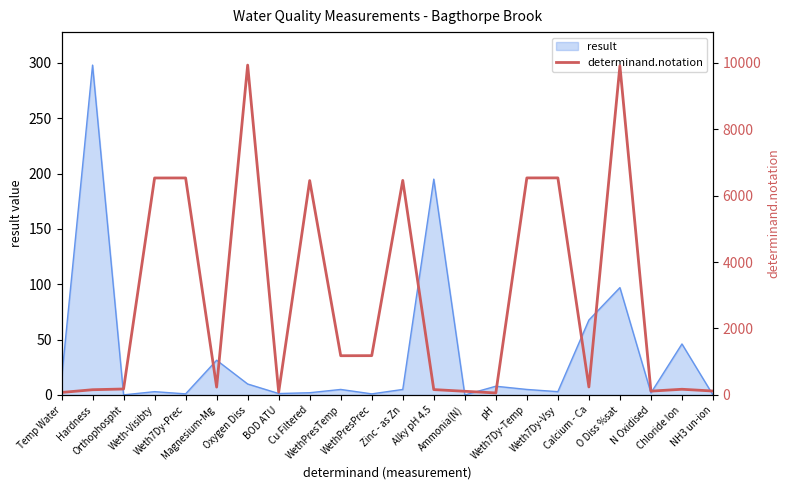

Count the number of categories in the chart.

22